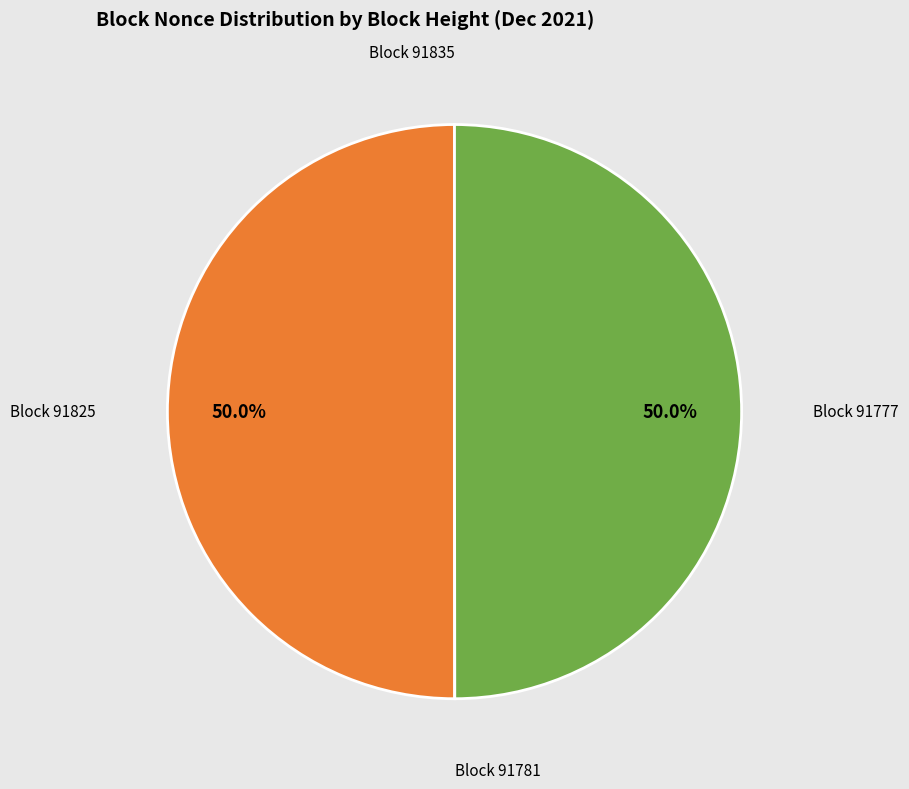

How many segments does this pie chart have?

4